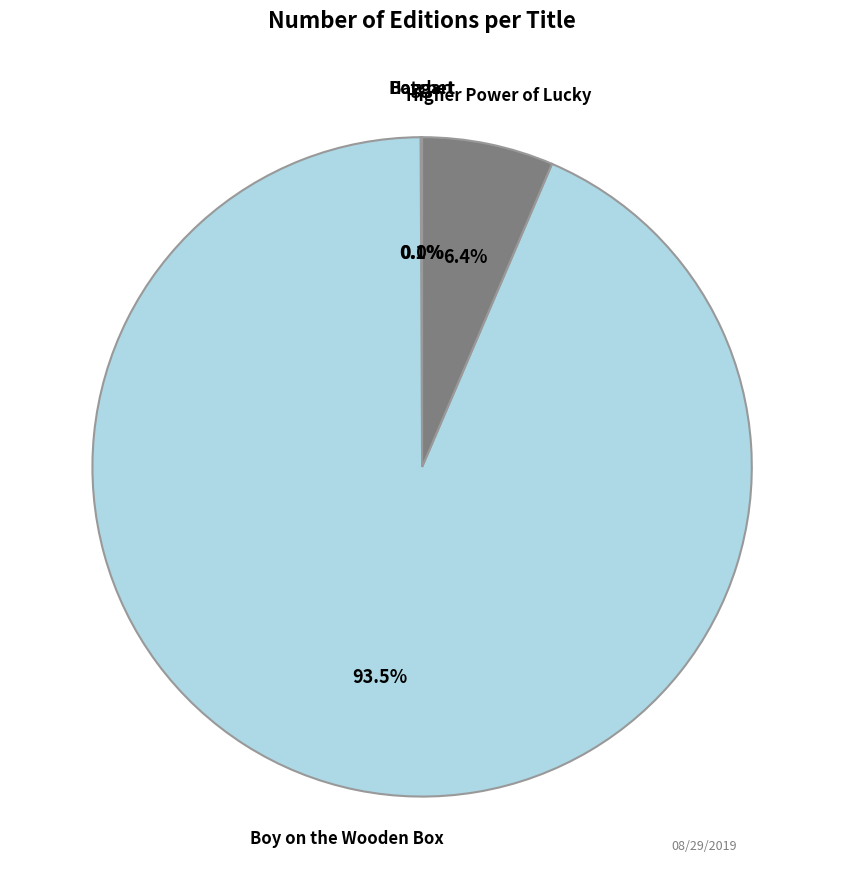

Is there a majority slice in this chart?

Yes